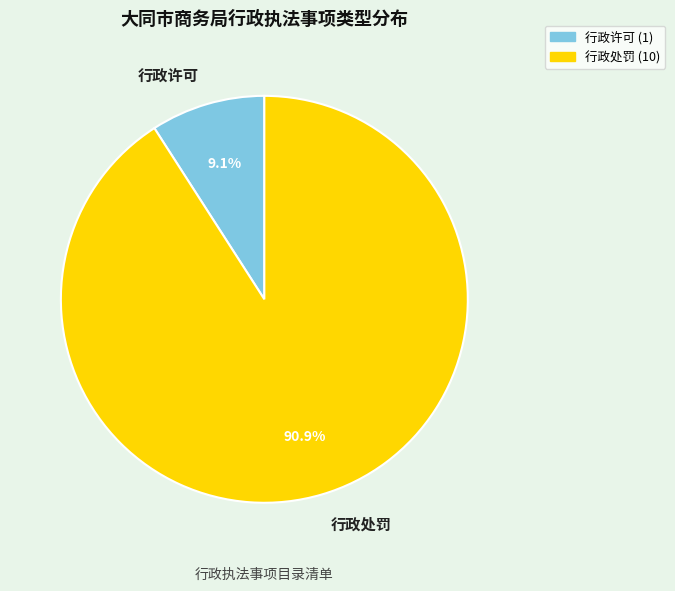

What portion of the pie excludes 行政许可?

90.9%